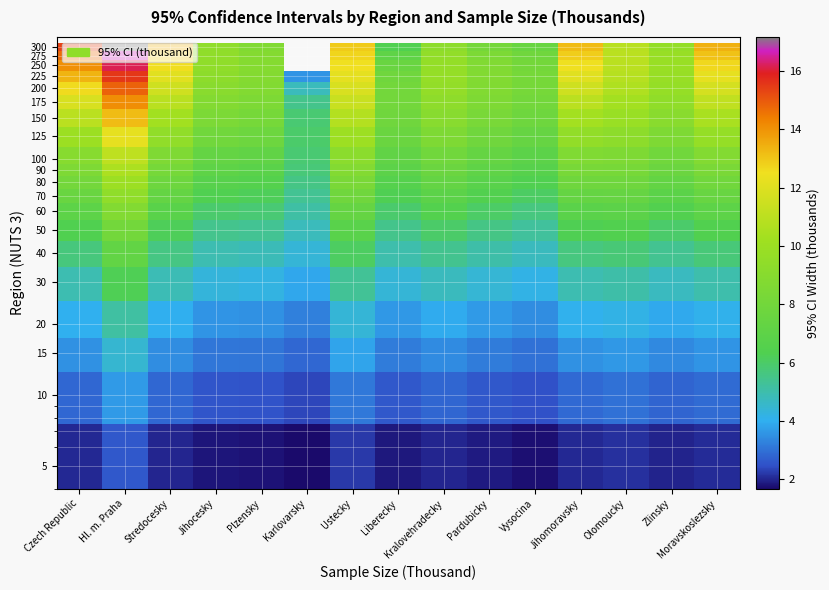

Between Plzensky and Zlinsky, which is larger?

Zlinsky